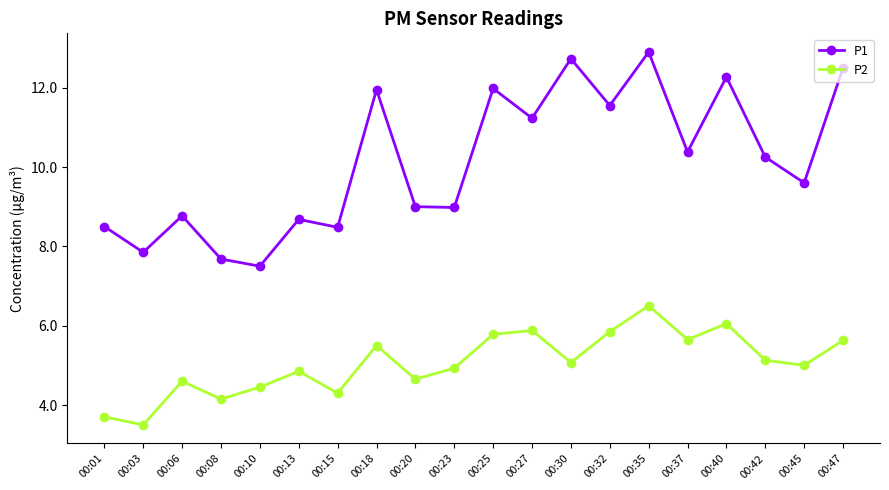

What is the difference between the maximum and second lowest values in the P1 series?

5.2